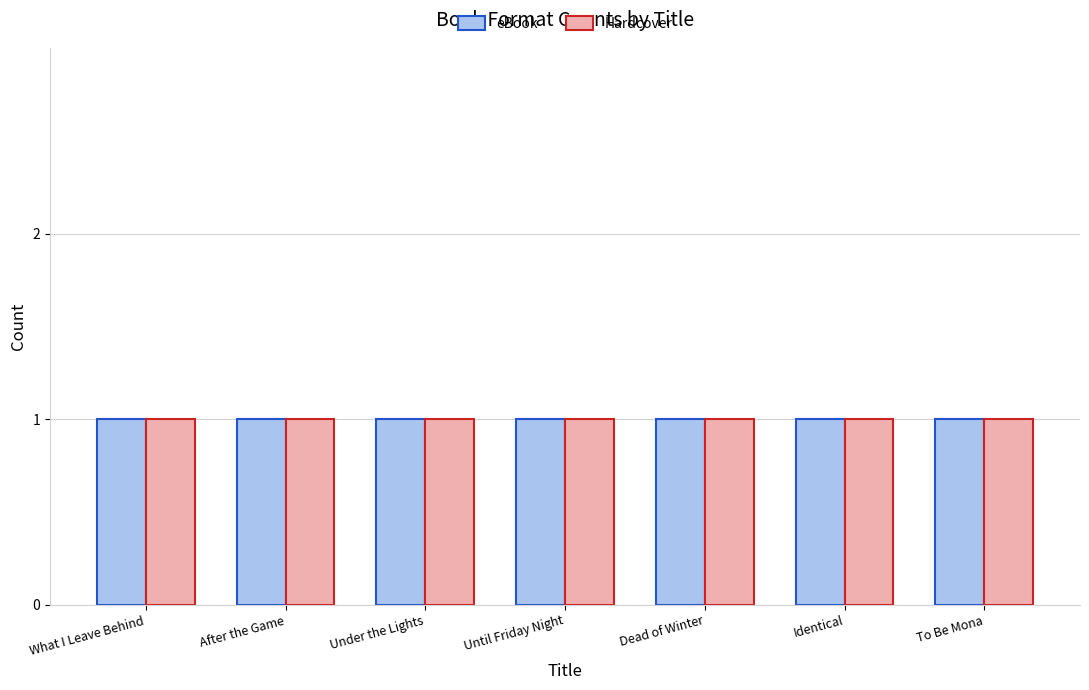

Which series has the largest total across all categories?

eBook